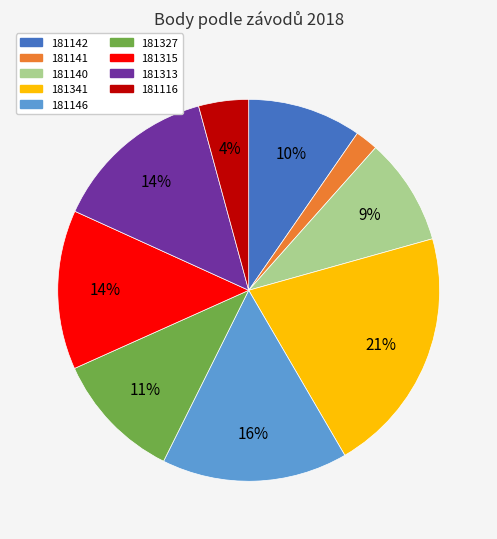

To the nearest percent, what is the average slice percentage?

11%